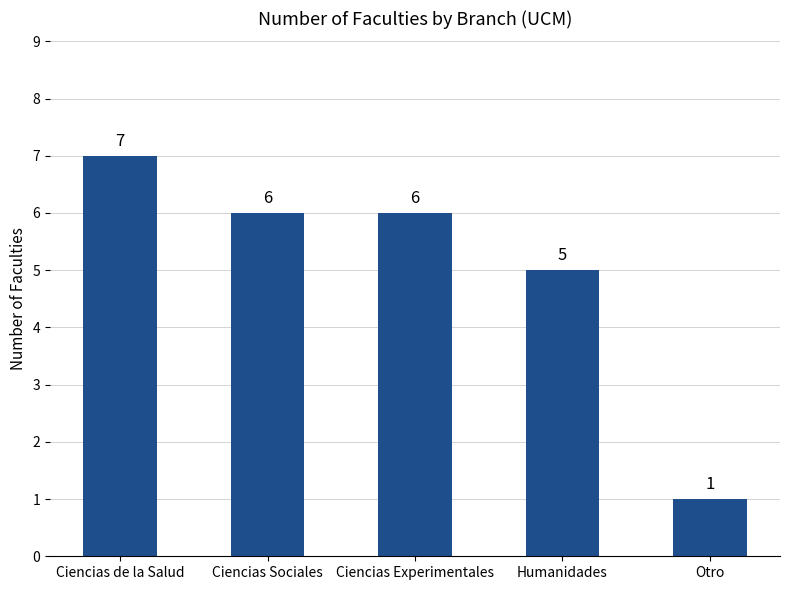

What is the approximate value at Ciencias de la Salud?

7